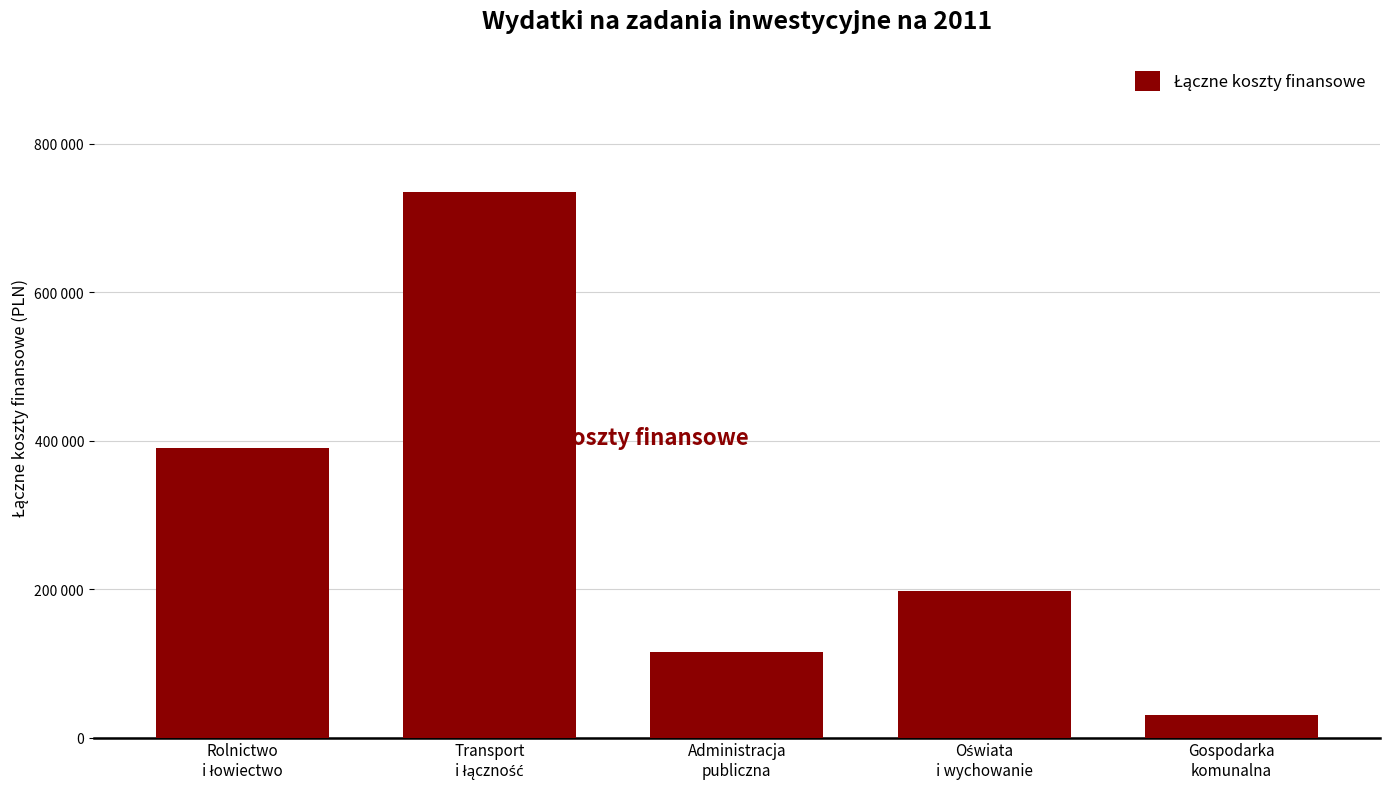

The value at Oświata
i wychowanie is 295311. True or false?

False